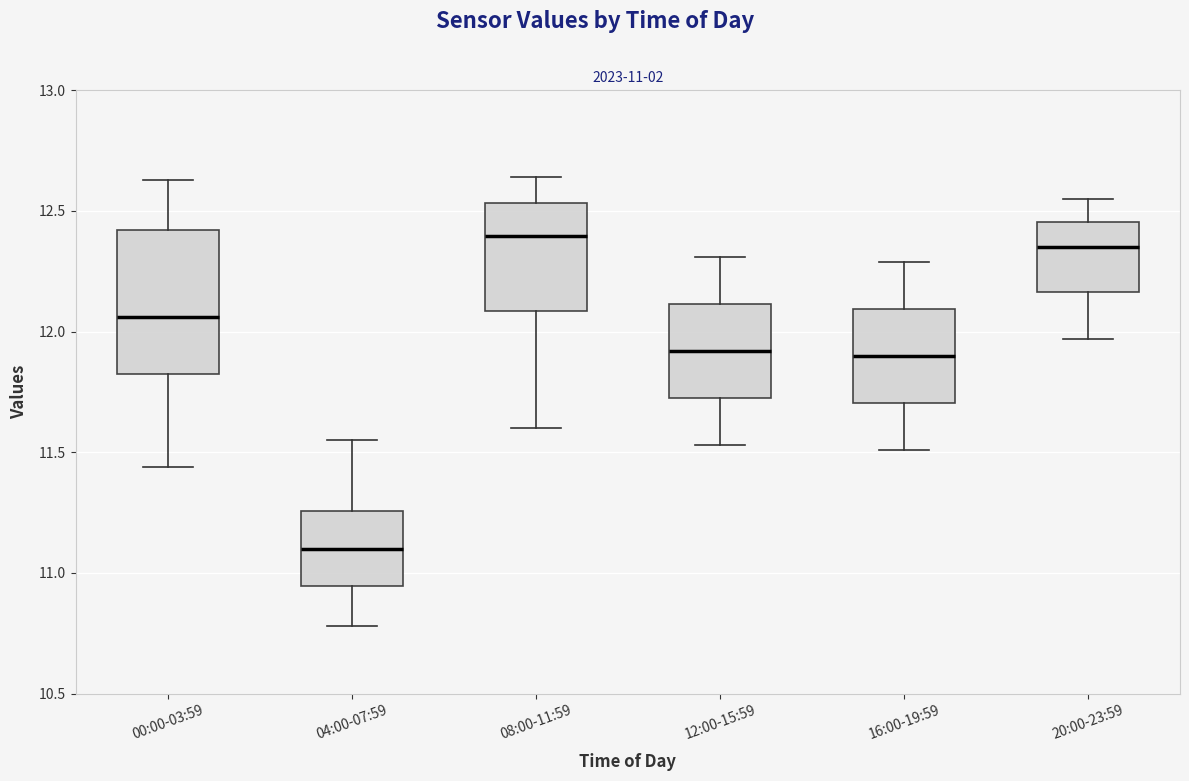

Which box's median line is the lowest?

04:00-07:59